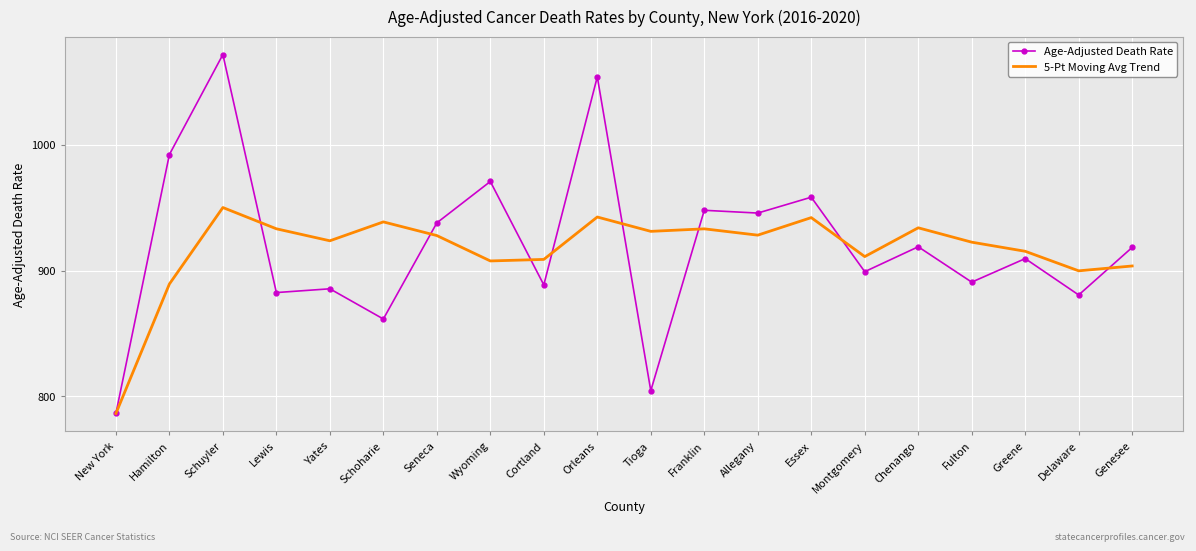

The 5-Pt Moving Avg Trend series shows 434.4 at Lewis. True or false?

False